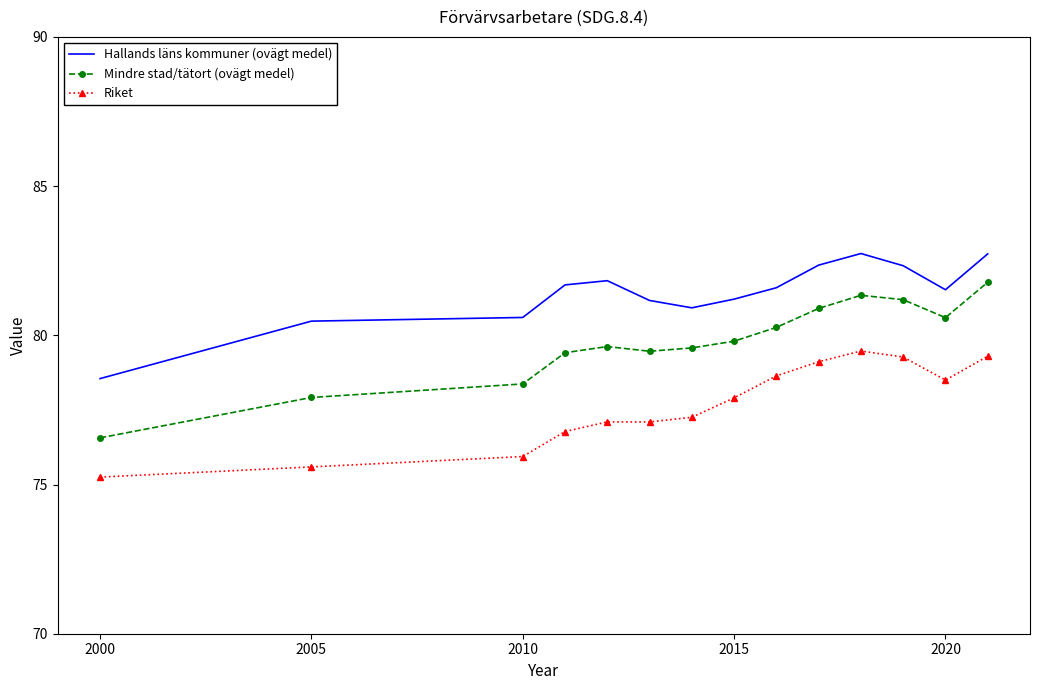

Which series has the largest total across all categories?

Hallands läns kommuner (ovägt medel)